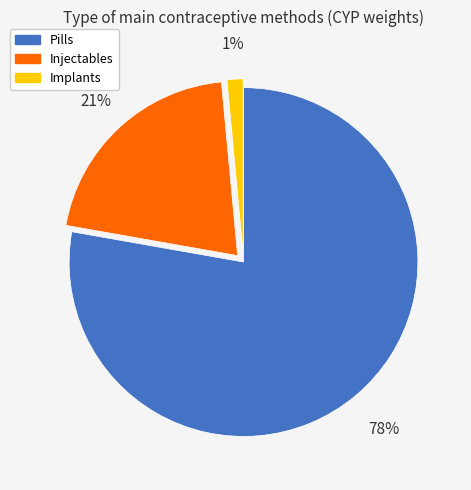

Is the sum of Pills and Injectables greater than half?

Yes